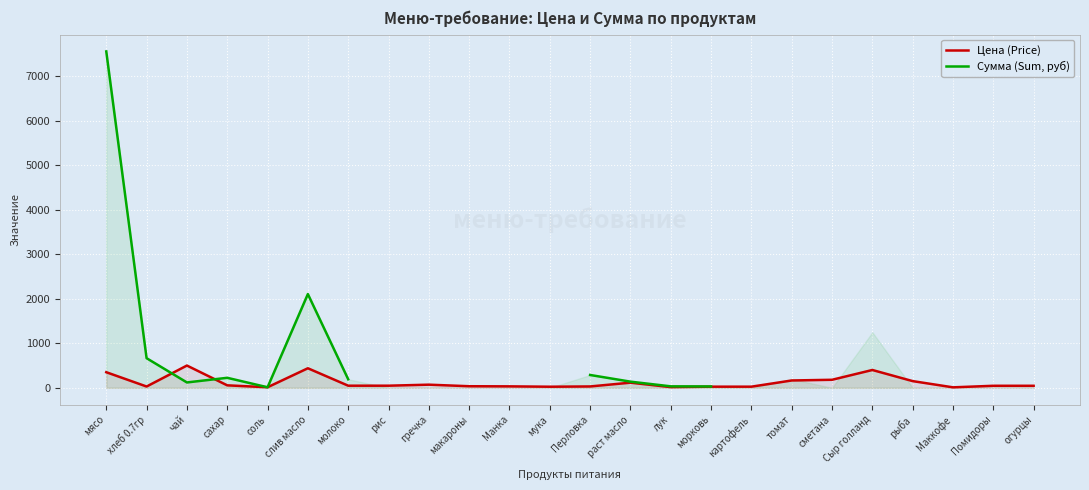

What is the sum of all Цена (Price) values?

2843.8